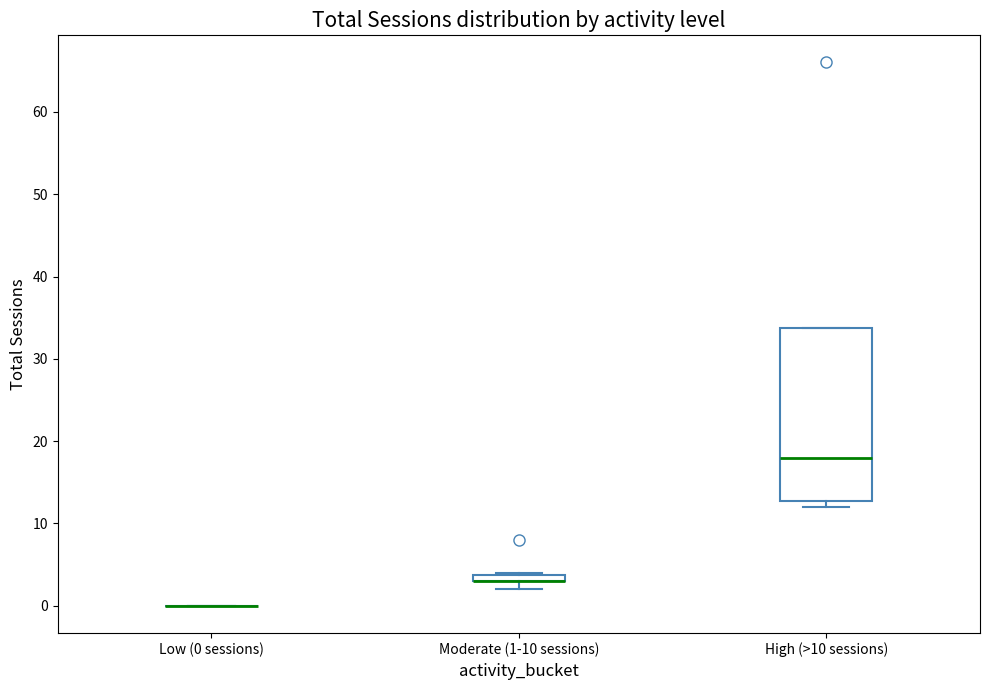

Which box is the tallest, from its lower edge to its upper edge?

High (>10 sessions)